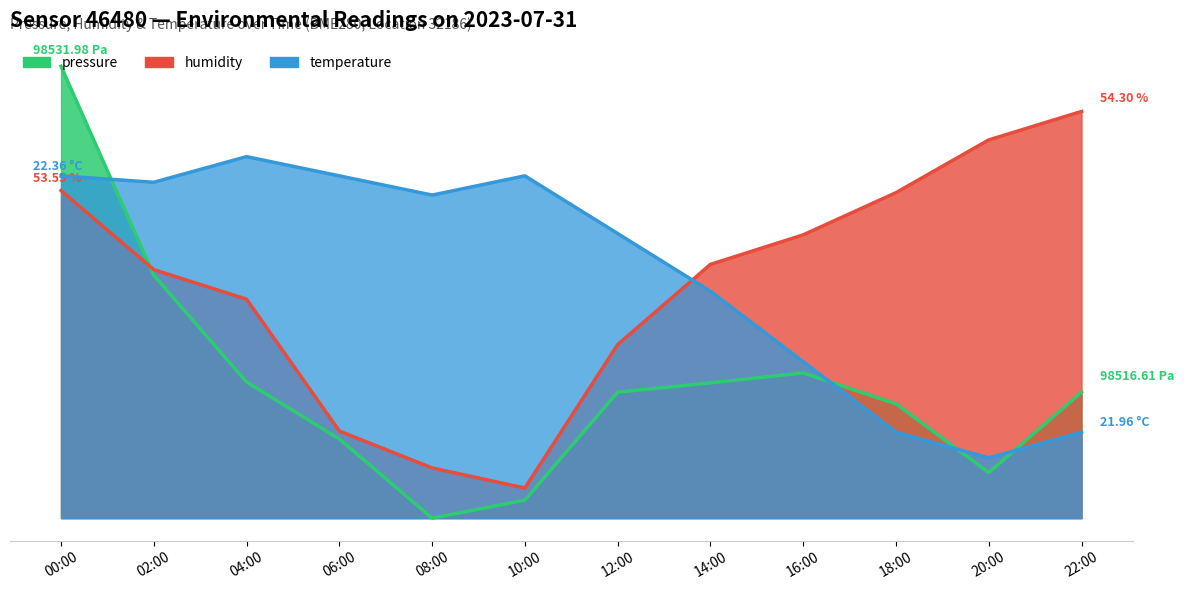

Reading left to right, what are all the values shown in this chart?

pressure: 30000.0	16119.2	9038.0	5251.1	0.0	1196.6	8362.3	8981.7	9643.4	7588.0	3026.7	8362.3
humidity: 21747.9	16495.8	14535.0	5781.5	3330.5	2000.0	11523.8	16845.9	18806.7	21607.8	25109.2	27000.0
temperature: 22723.4	22297.9	24000.0	22723.4	21446.8	22723.4	18893.6	15063.8	10383.0	5702.1	4000.0	5702.1